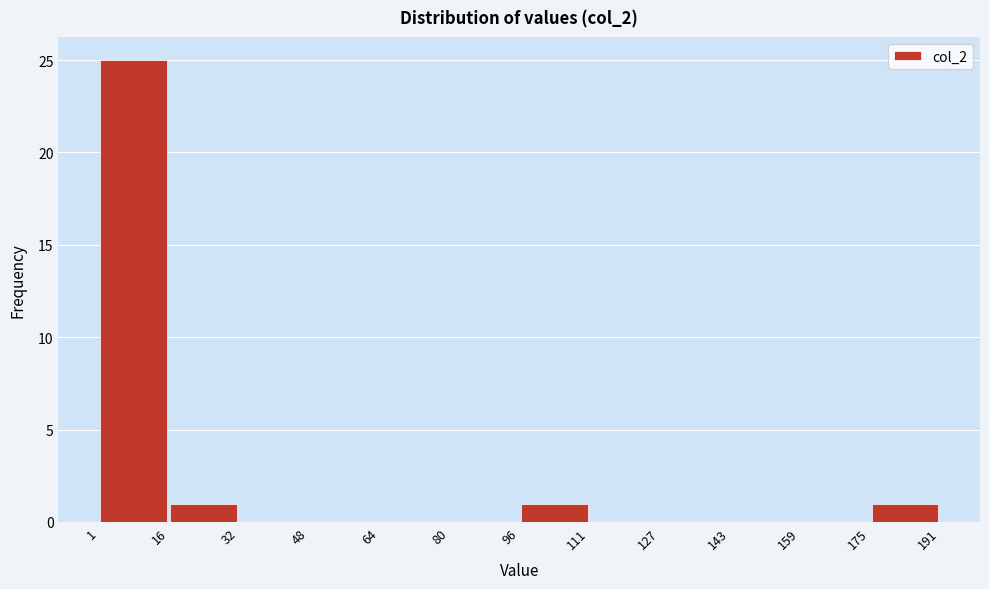

What is the height of the bar covering 16 to 32 on the x-axis? The values are not printed on the chart, so give them approximately, as read against the axis.

1